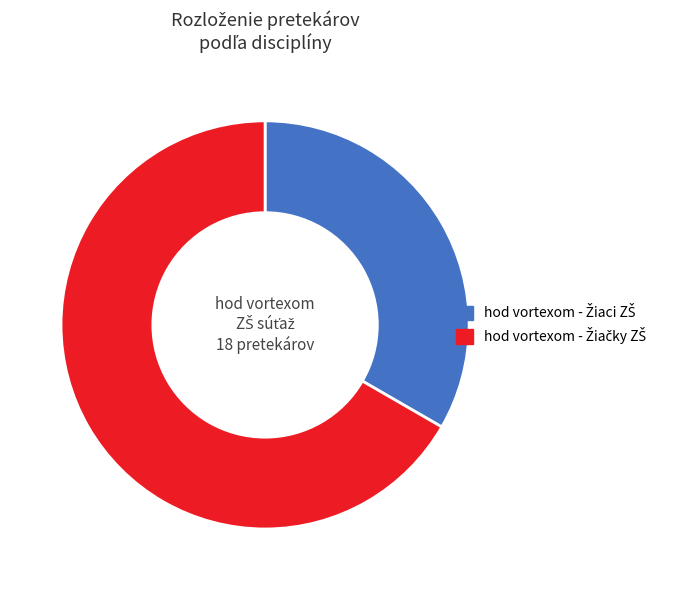

Is there a majority slice in this chart?

Yes